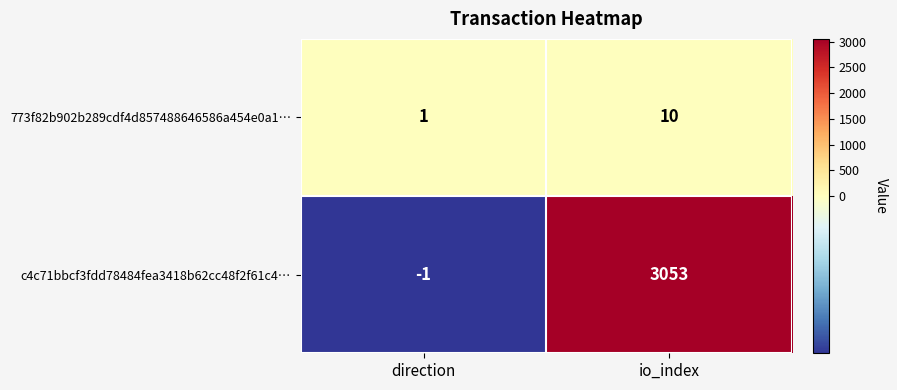

The c4c71bbcf3fdd78484fea3418b62cc48f2f61c4… series shows 4008 at io_index. True or false?

False